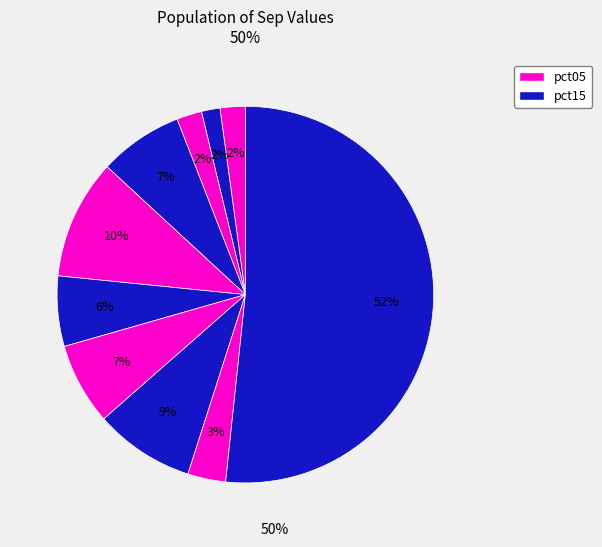

To the nearest percent, what is the difference between the largest and smallest slice percentages?

50%